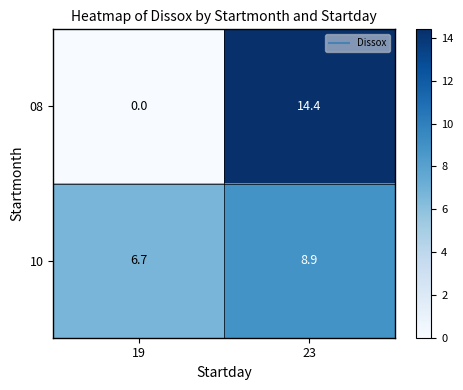

At which label is 10 closest to 7?

19